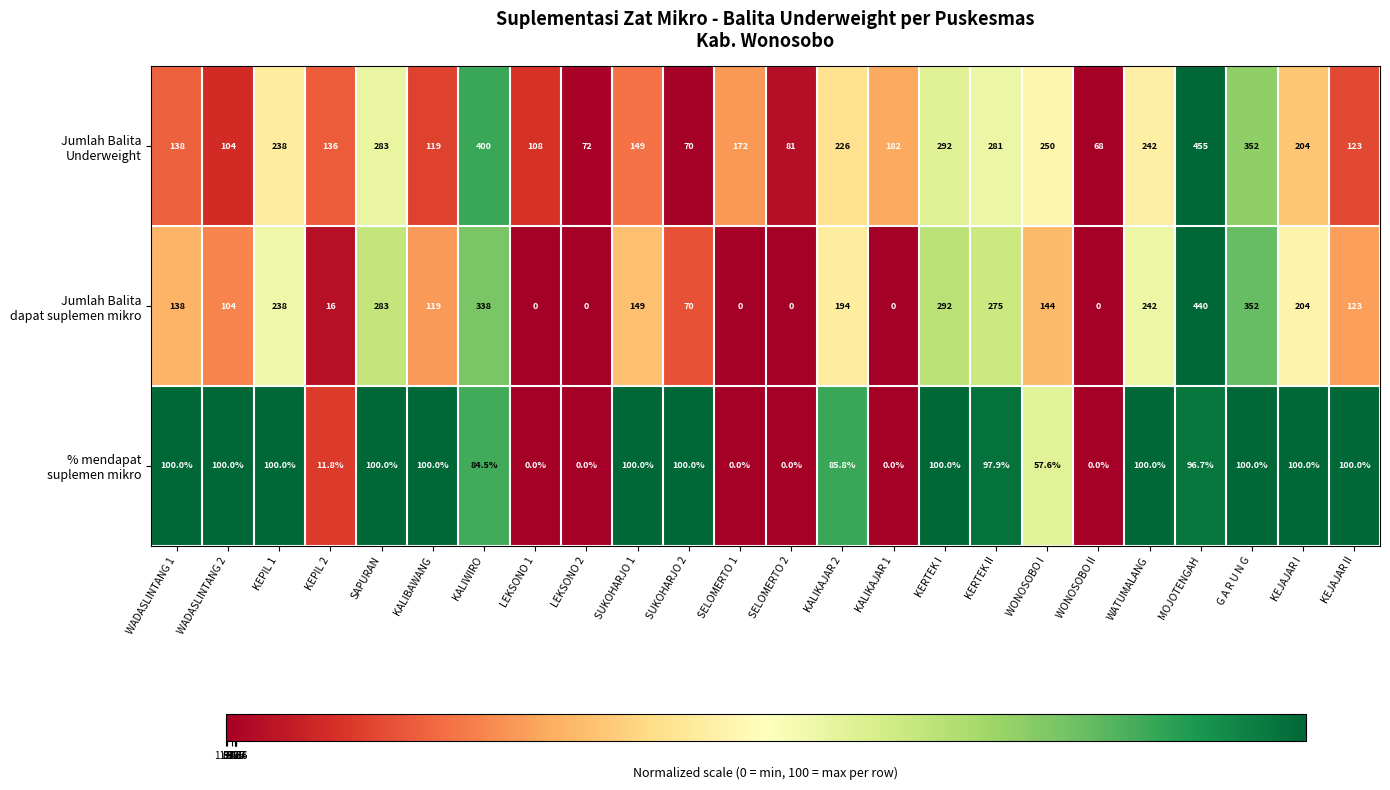

What is the total value across all series at SUKOHARJO 1?

398.0